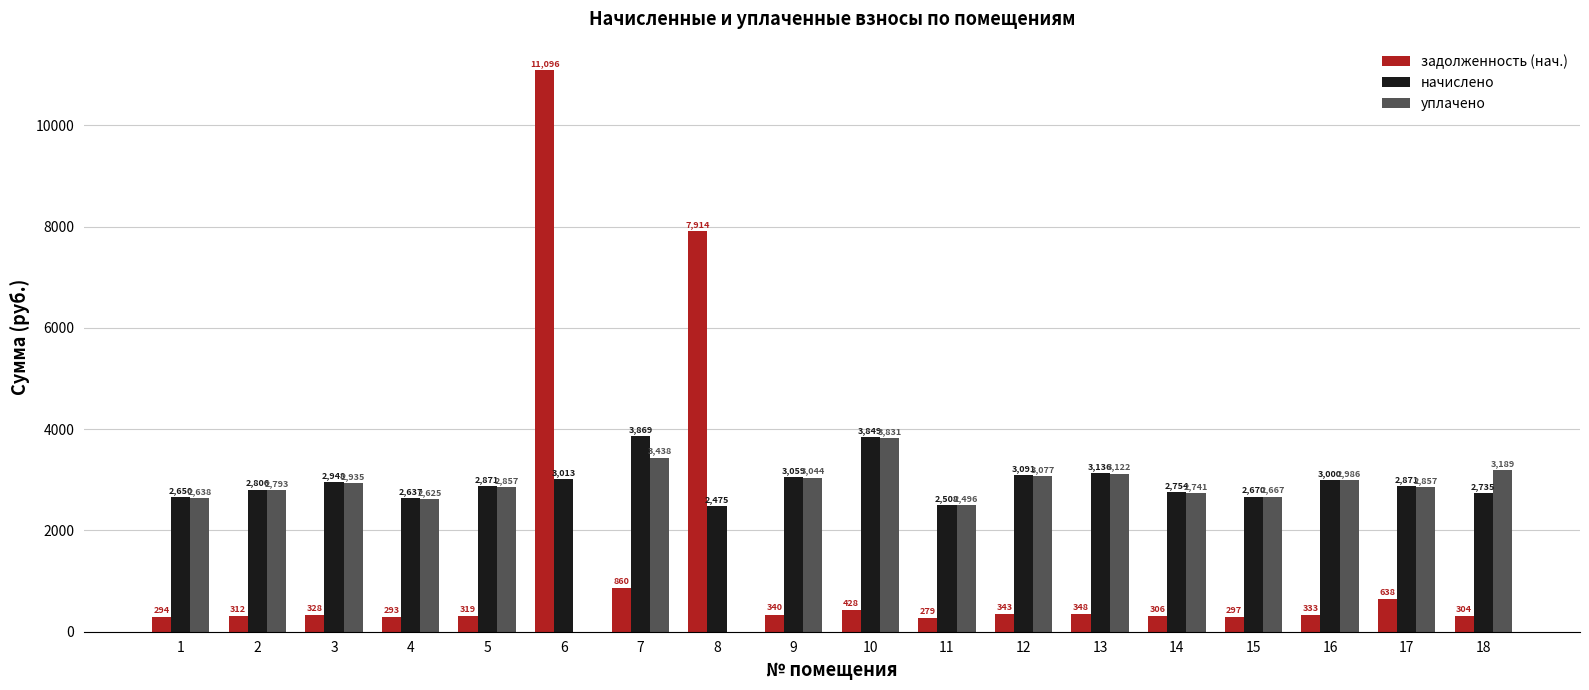

Is the value of уплачено at 7 greater than the value of начислено at 7?

No